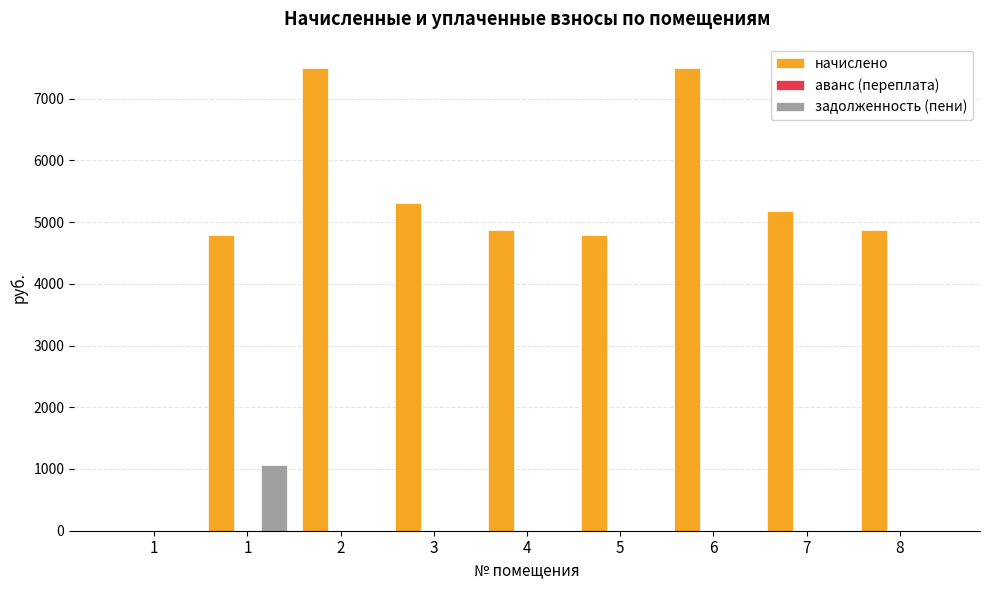

Are the bars grouped side by side (vs. stacked)?

Yes